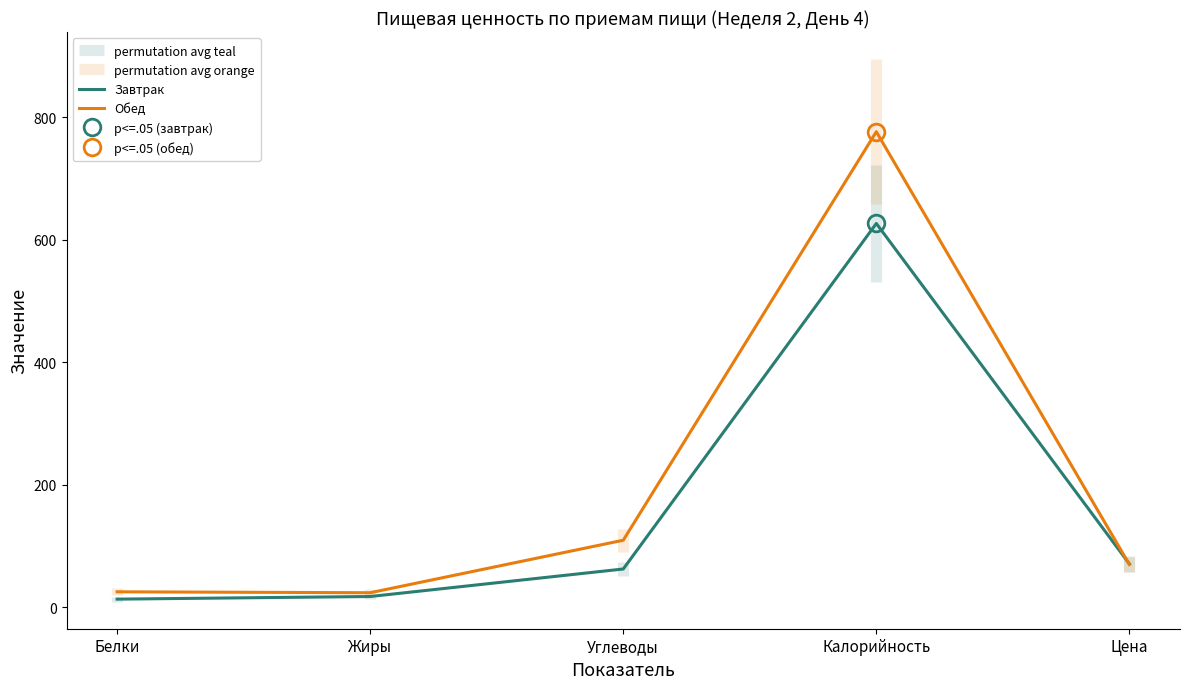

What is the difference between the second highest and second lowest values in the Завтрак series?

53.2